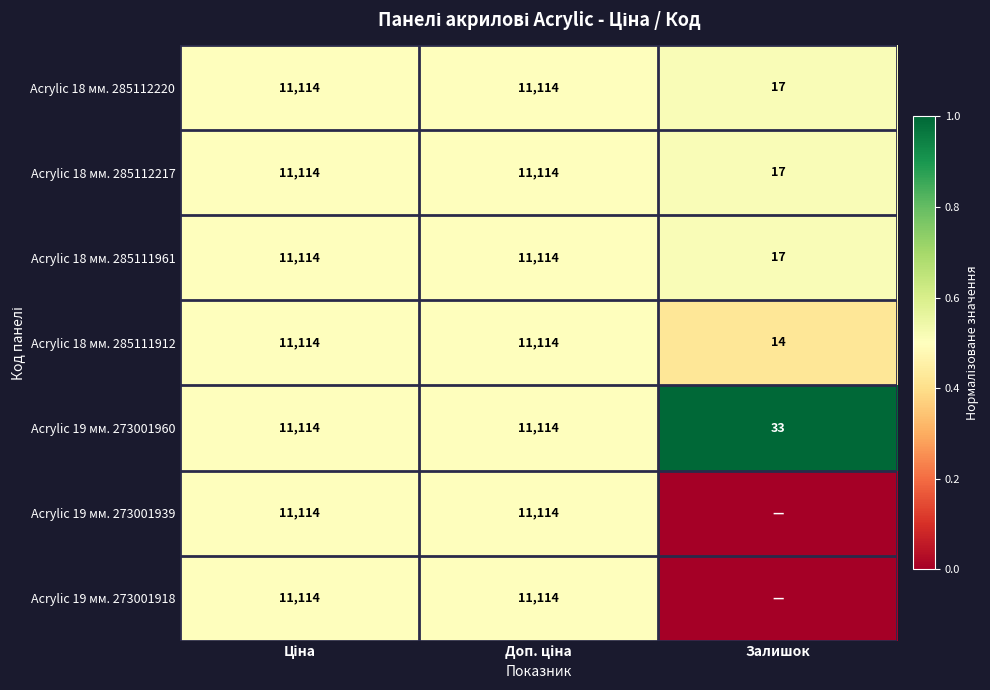

How many Acrylic 19 мм. 273001960 values are between 33 and 11114?

3